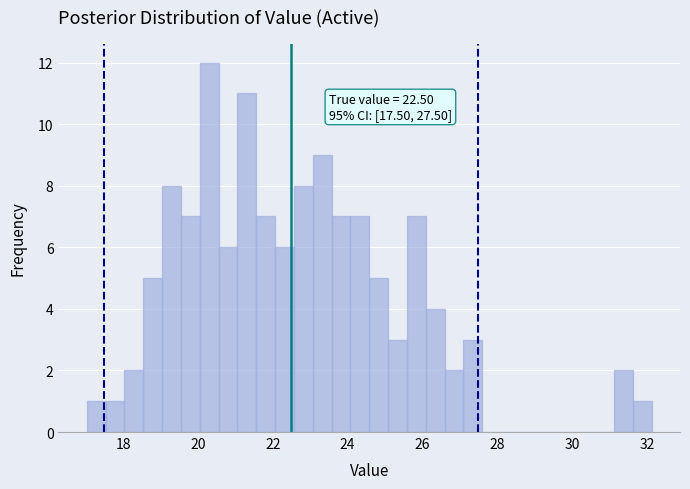

Read against the x-axis, roughly where is the centre of the tallest bar?

20.4